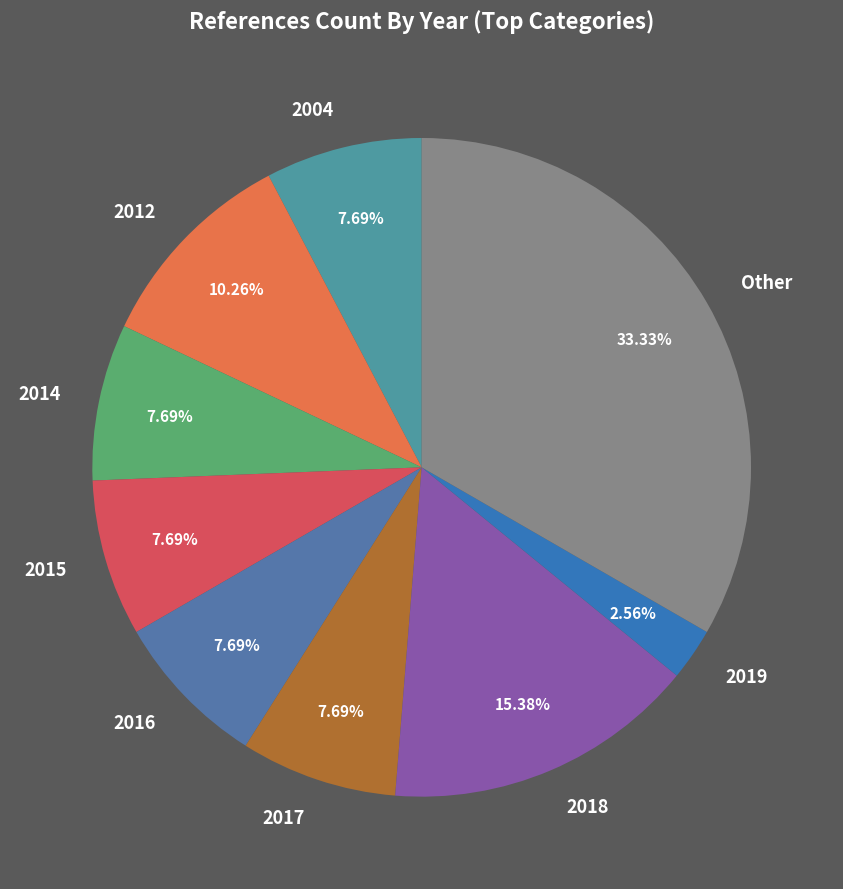

What is the smallest slice in the pie chart?

2019